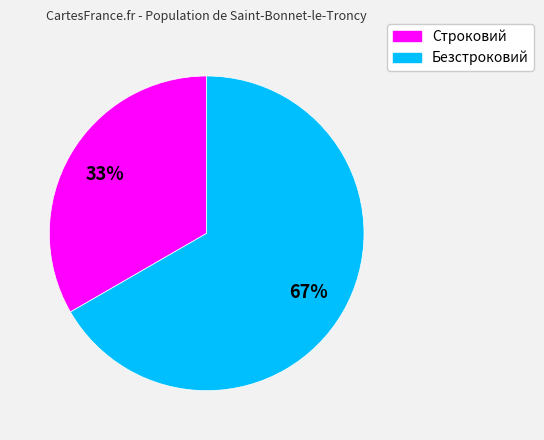

Is it true that Строковий is 27% of the pie?

False